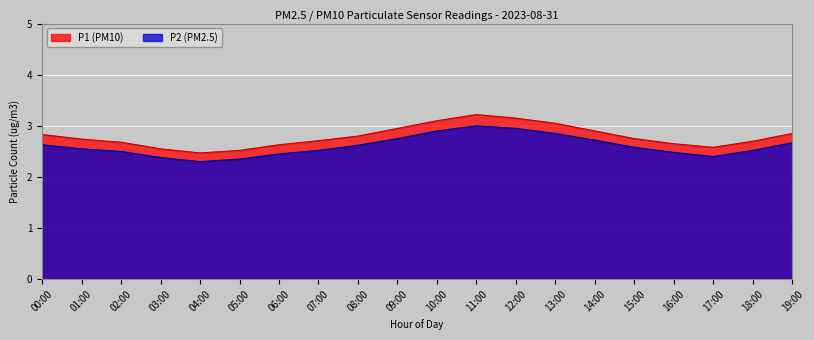

What is the total value across all series at 18:00?

5.2